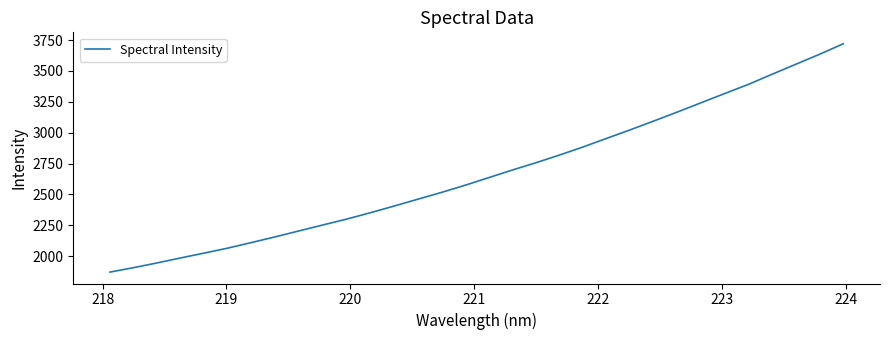

What is the difference between the maximum and minimum values?

1849.9